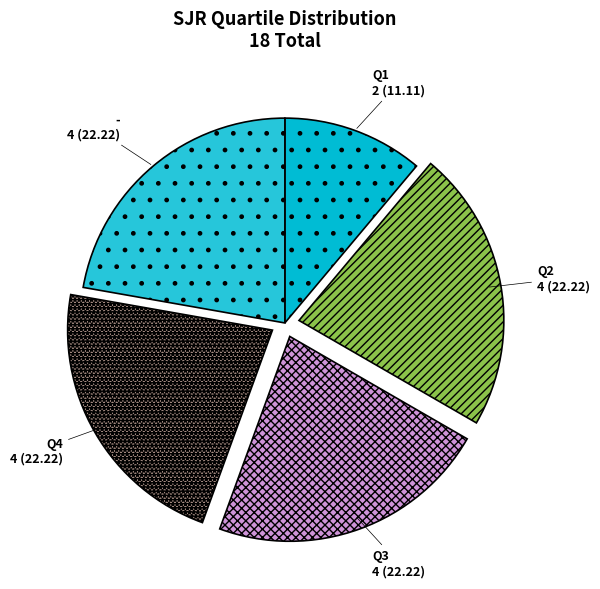

Which category has the smallest portion of the pie?

Q1